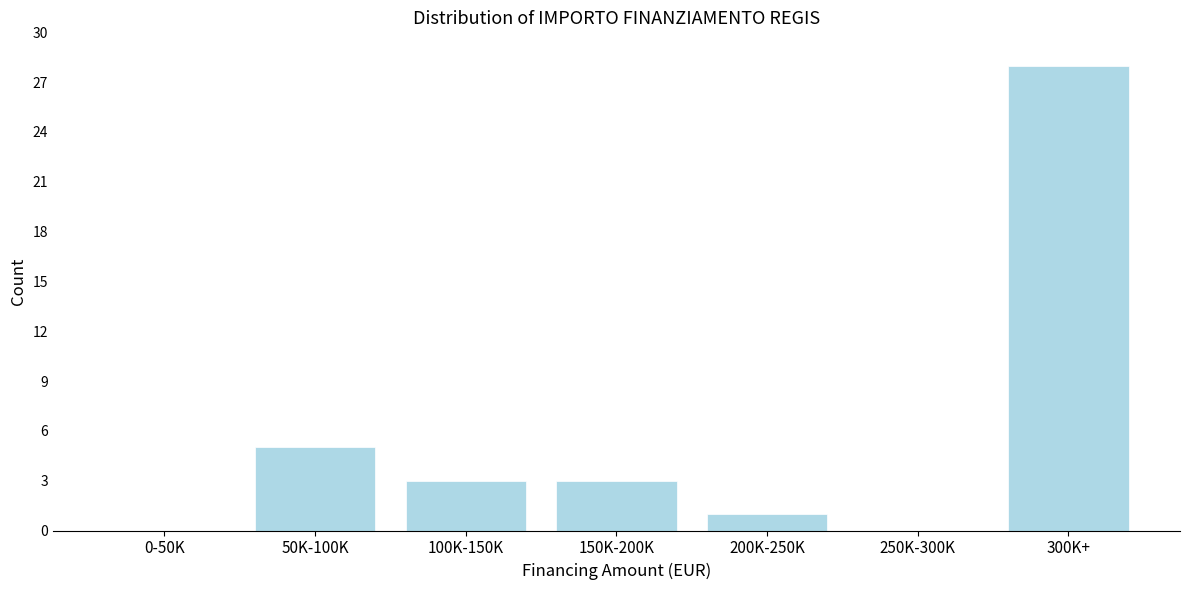

Reading left to right, transcribe all the data shown in this chart.

0-50K=0	50K-100K=5	100K-150K=3	150K-200K=3	200K-250K=1	250K-300K=0	300K+=28